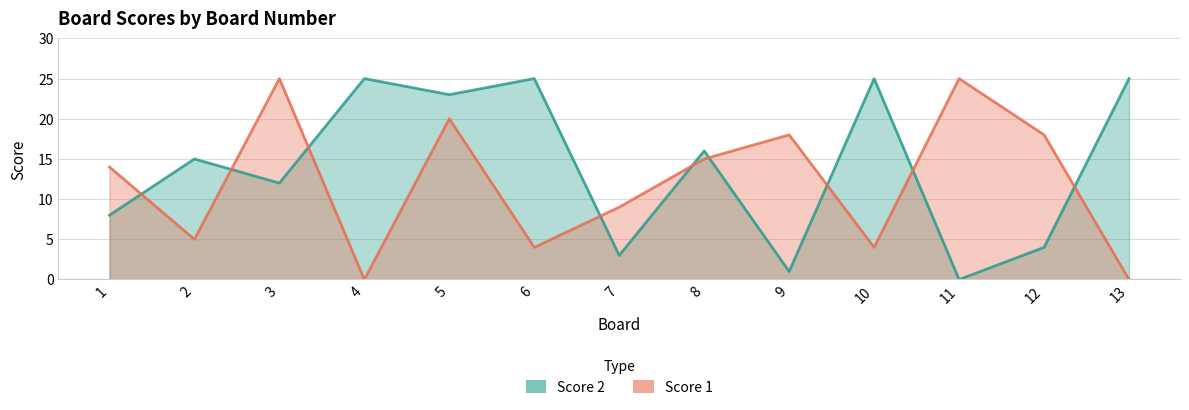

Reading left to right, what are all the values shown in this chart?

Score 1: 14	5	25	0	20	4	9	15	18	4	25	18	0
Score 2: 8	15	12	25	23	25	3	16	1	25	0	4	25